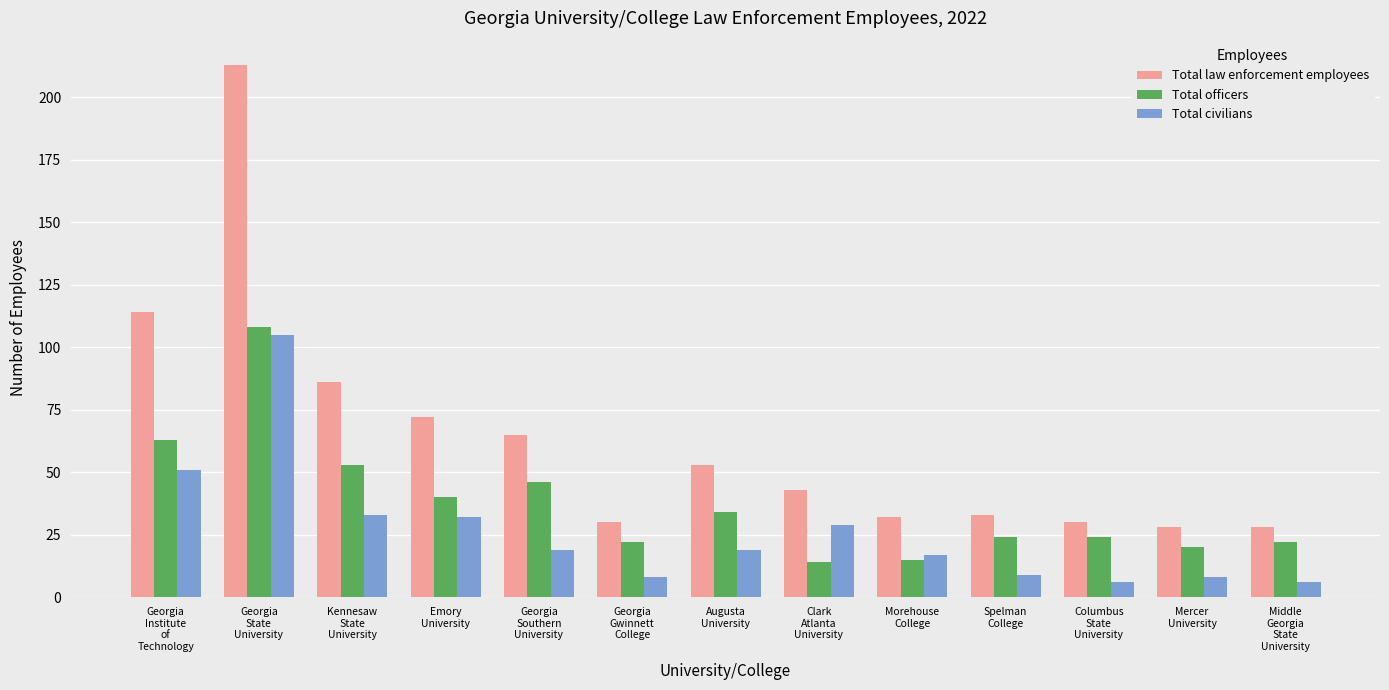

What is the lowest value of the Total officers series?

14